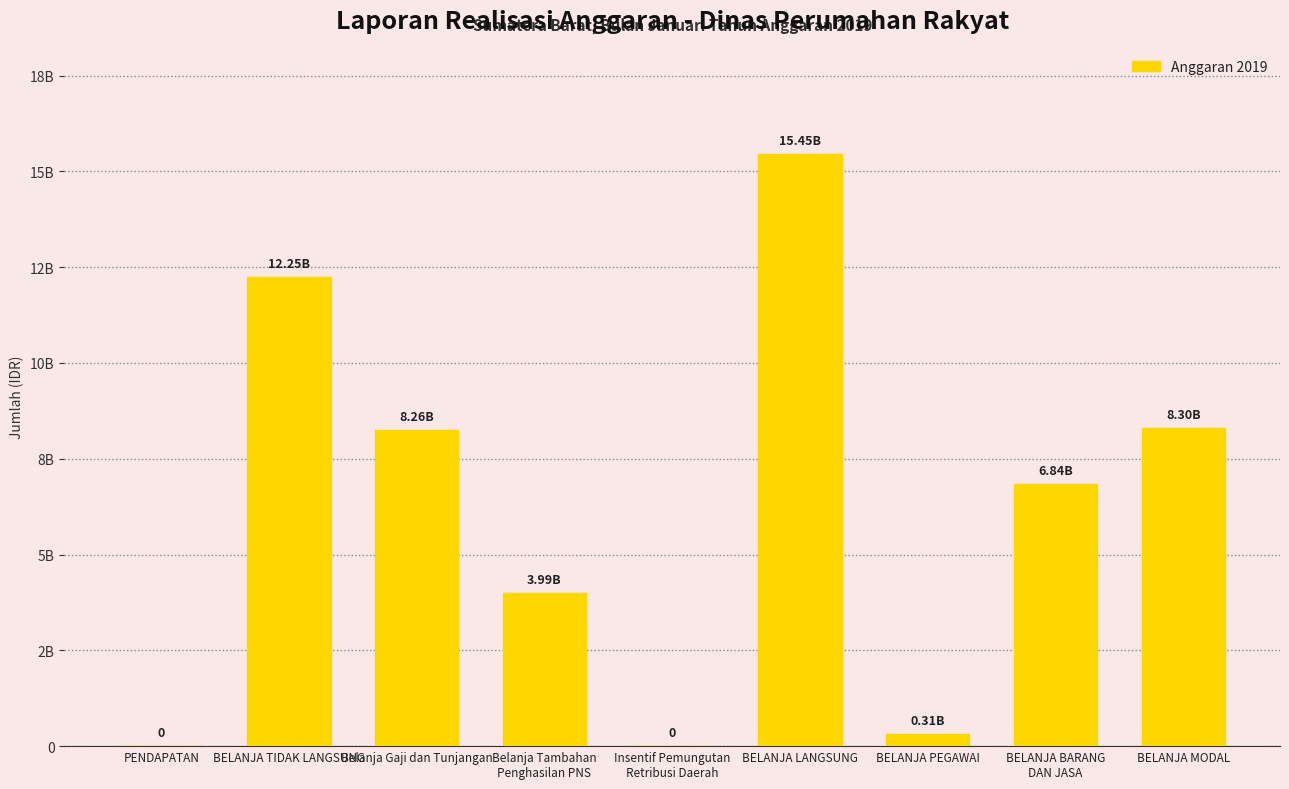

True or false: the data shows 2157270961 at Belanja Tambahan
Penghasilan PNS.

False